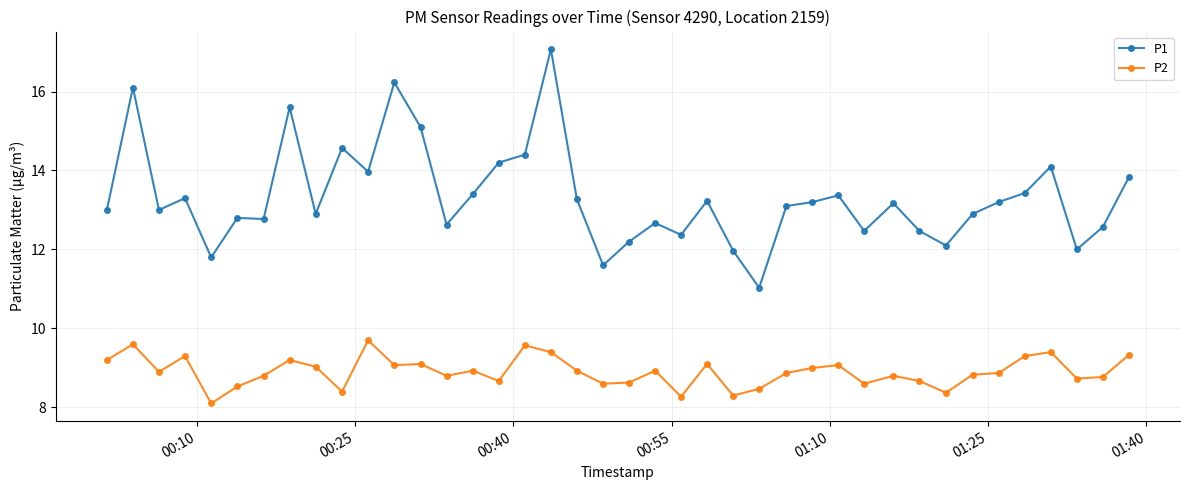

How many data points does each series have?

40